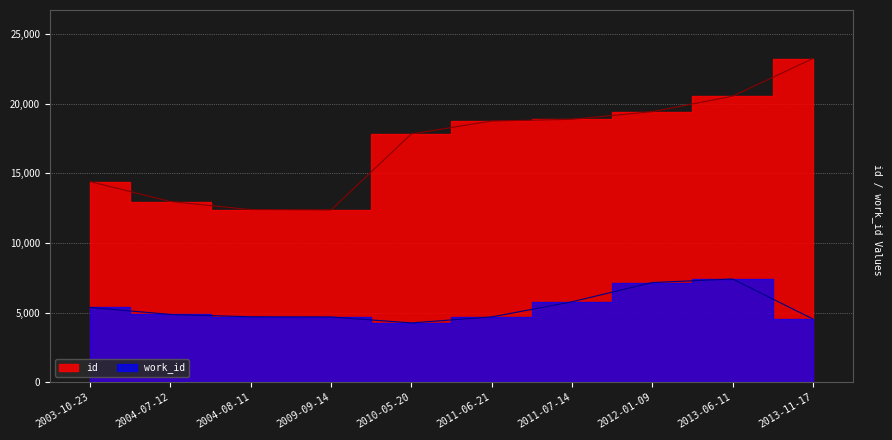

True or false: work_id and id cross at least once.

False